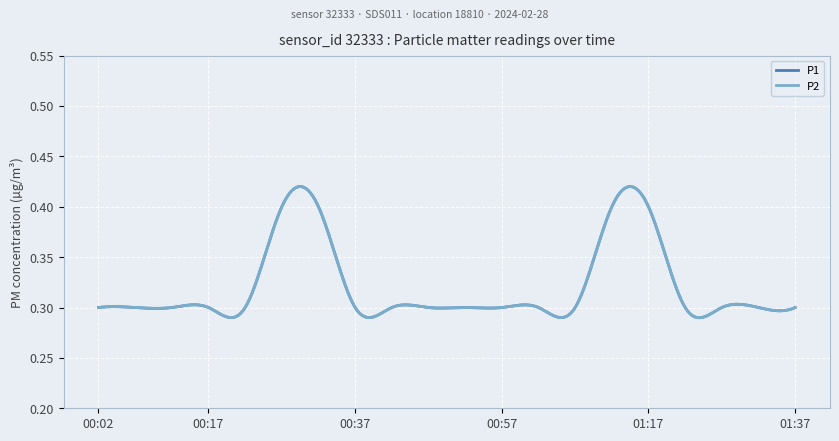

Which series has the largest total across all categories?

P1